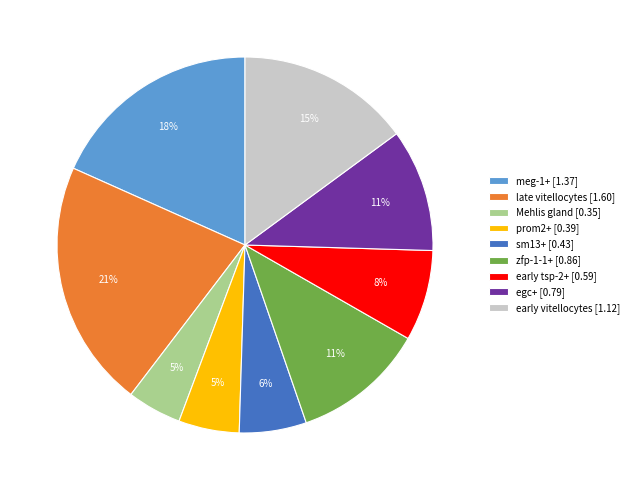

True or false: early tsp-2+ accounts for 8% of the total.

True